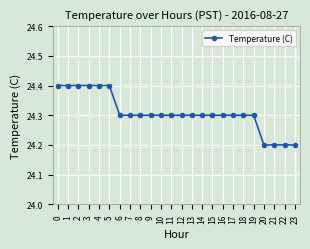

What is the sum of all values?

583.4